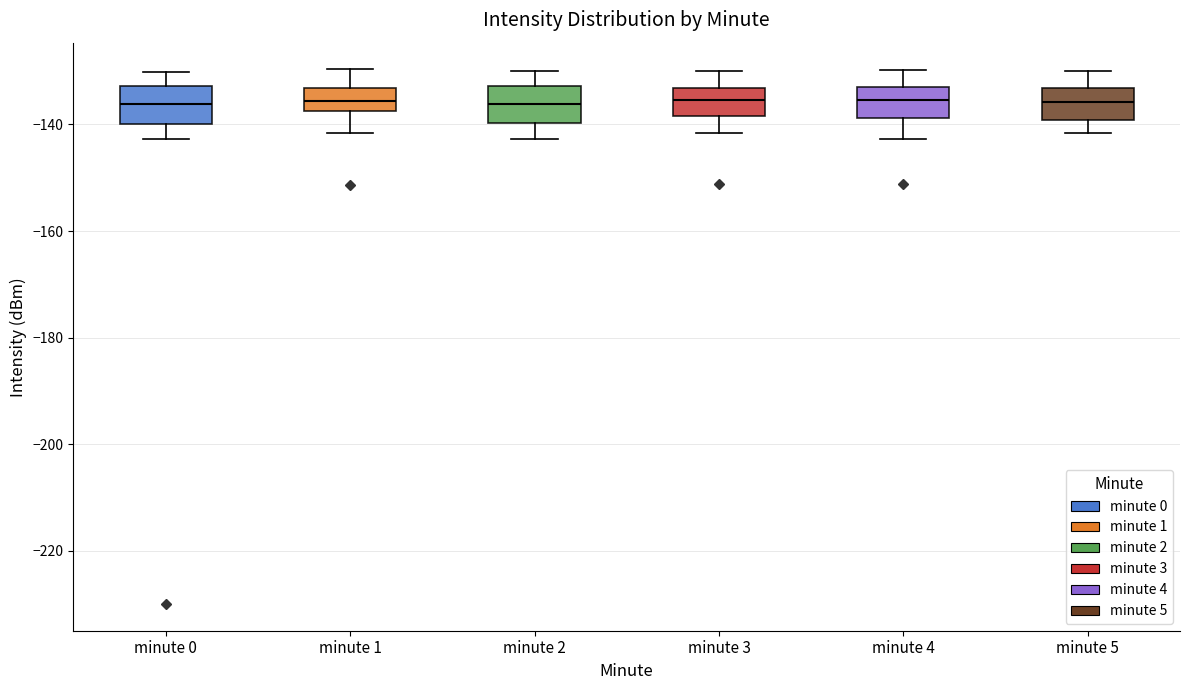

Reading left to right, transcribe this box plot: for each box, give where its median line is, the range the box spans, and where its two whiskers end, as read against the y-axis. The values are not printed on the chart, so give them approximately, as read against the axis.

minute 0: median -136, box -140 to -132, whiskers -142 to -130
minute 1: median -136, box -138 to -134, whiskers -142 to -130
minute 2: median -136, box -140 to -132, whiskers -142 to -130
minute 3: median -136, box -138 to -134, whiskers -142 to -130
minute 4: median -136, box -138 to -134, whiskers -142 to -130
minute 5: median -136, box -140 to -134, whiskers -142 to -130